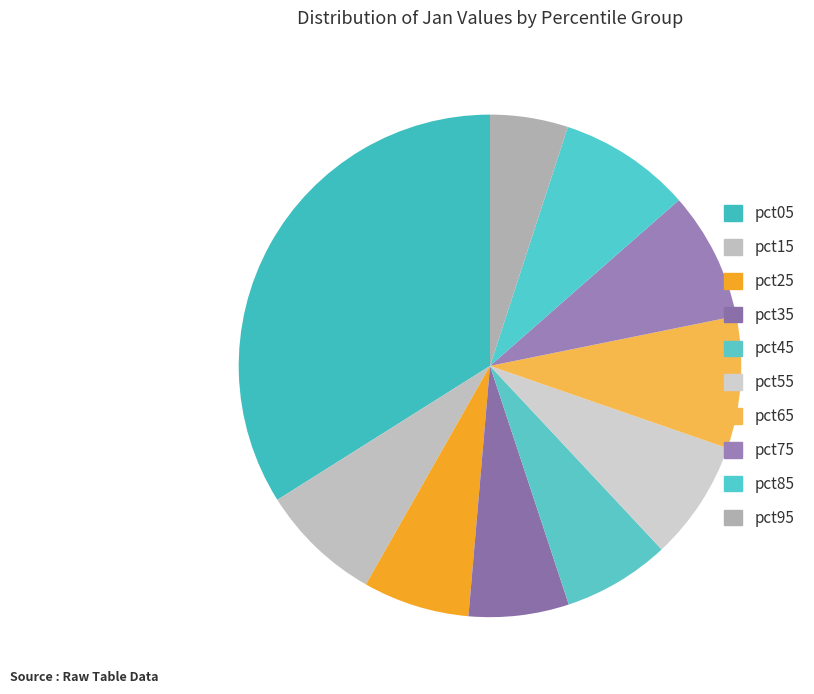

To the nearest percent, what is the difference between the pct45 and pct75 slice percentages?

1%